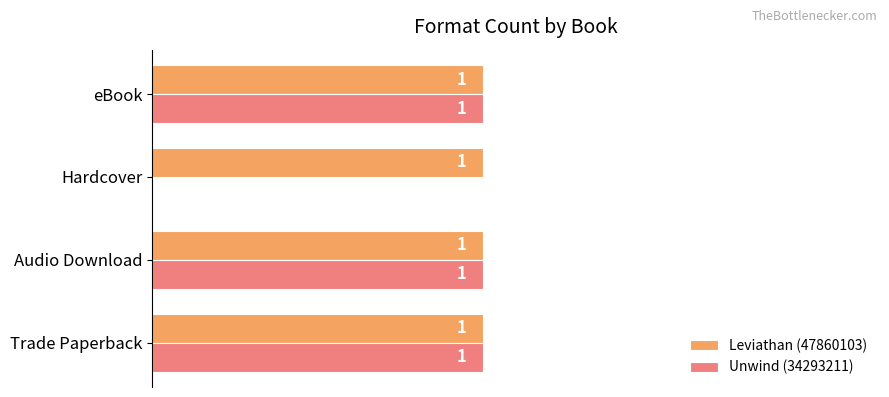

What are all the series names shown in the legend?

Leviathan (47860103), Unwind (34293211)